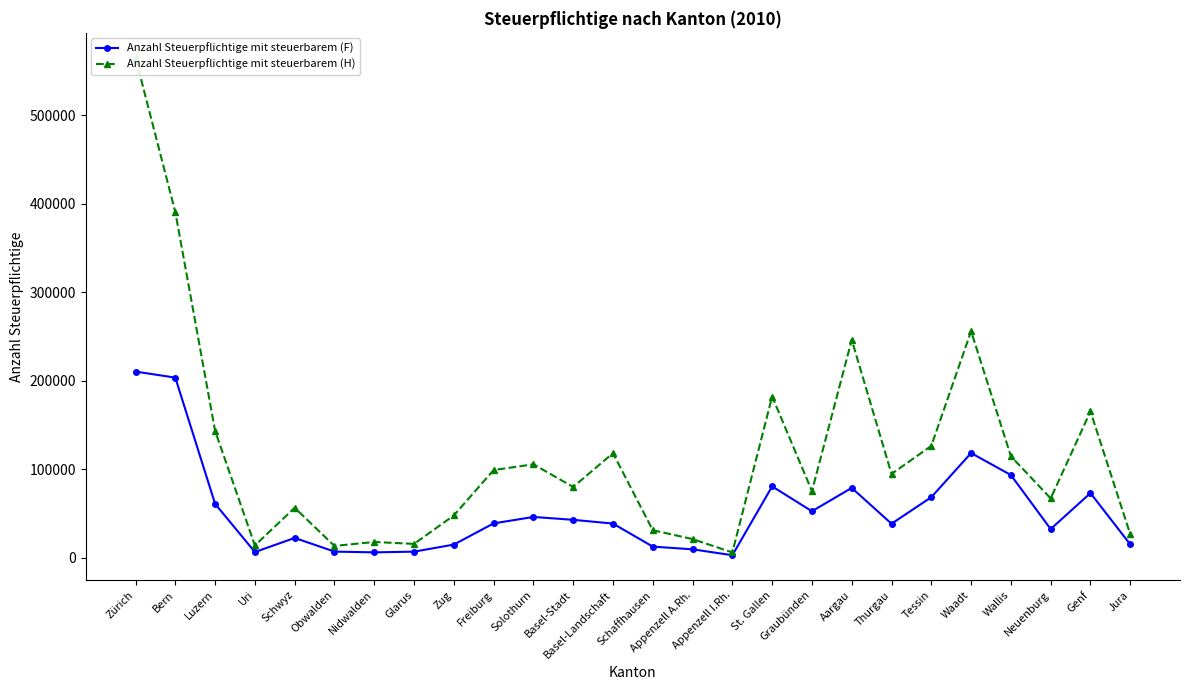

At which category is the sum across all series the highest?

Zürich